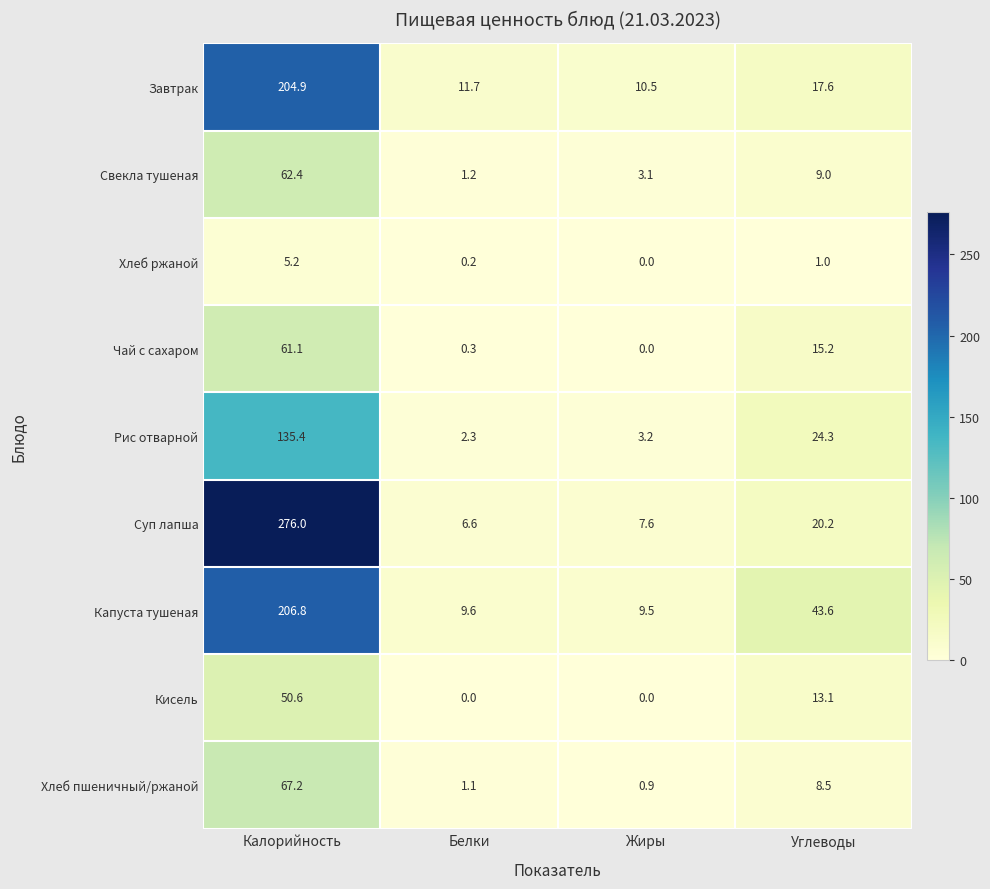

List the labels in order of Хлеб пшеничный/ржаной value, largest first.

Калорийность, Углеводы, Белки, Жиры